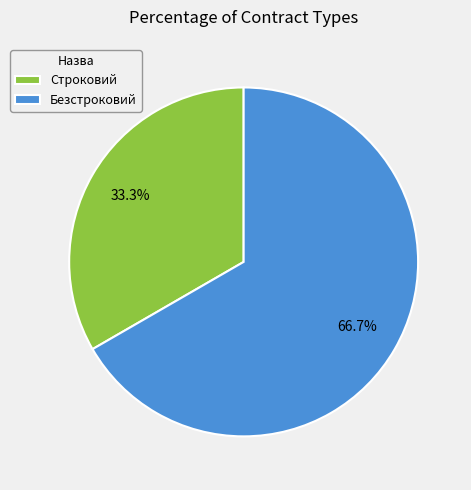

Does any single category account for the majority?

Yes